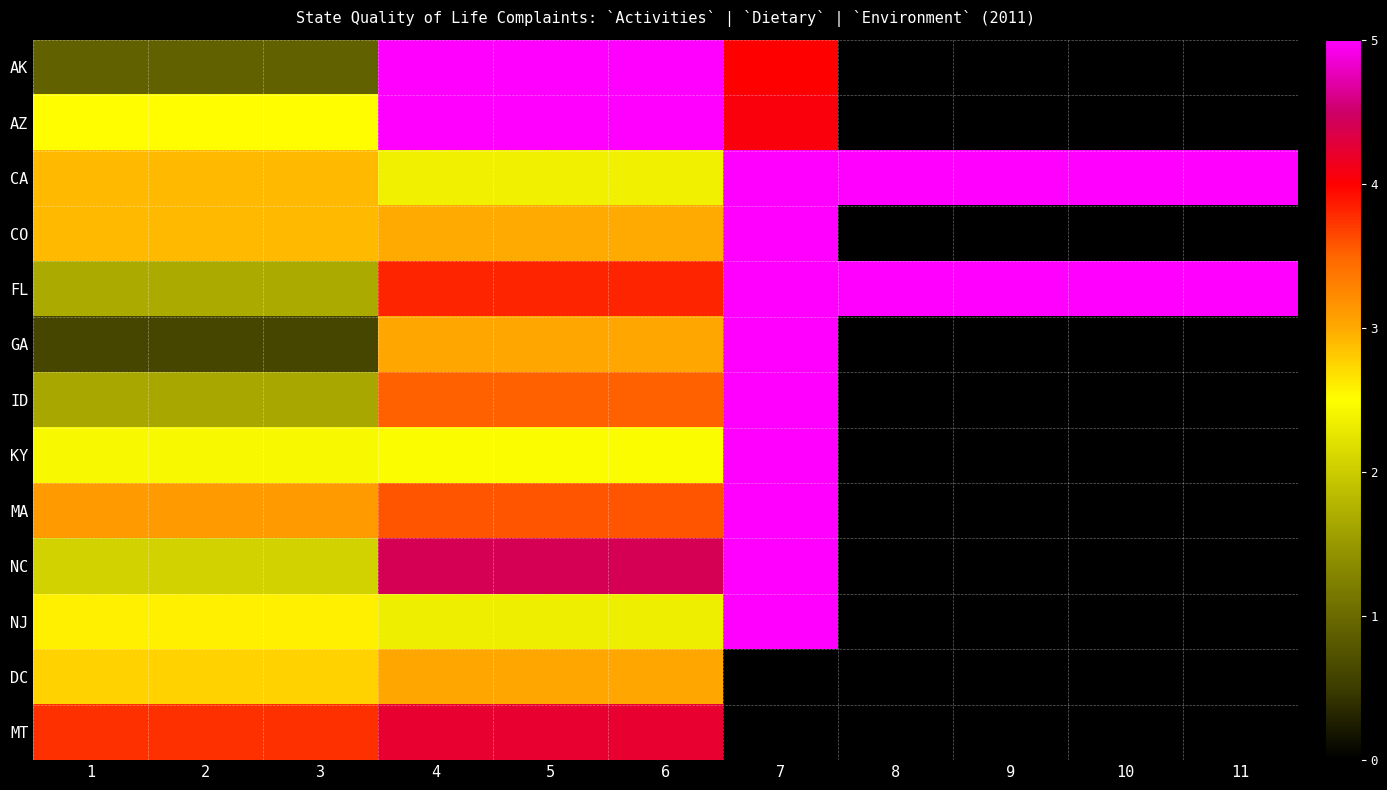

Which has a higher value, 9 or 2?

2